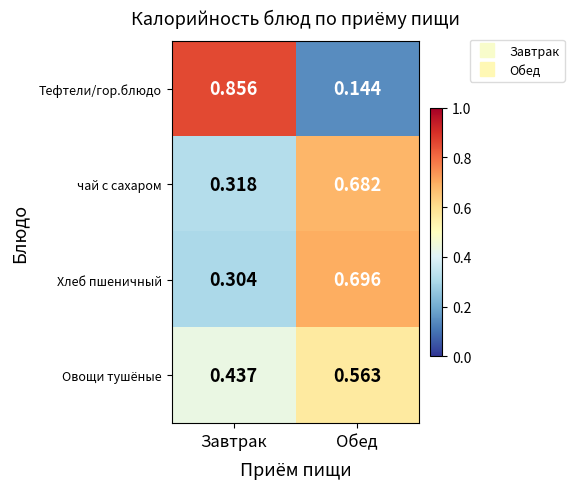

Which category has the lowest value in the Овощи тушёные series?

Завтрак